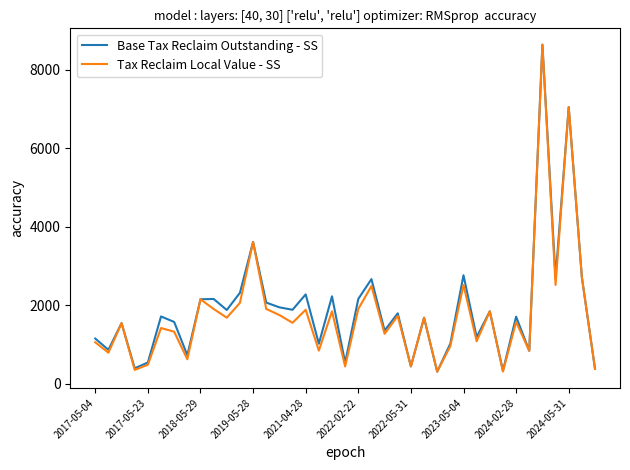

What is the greatest value displayed?

8638.4